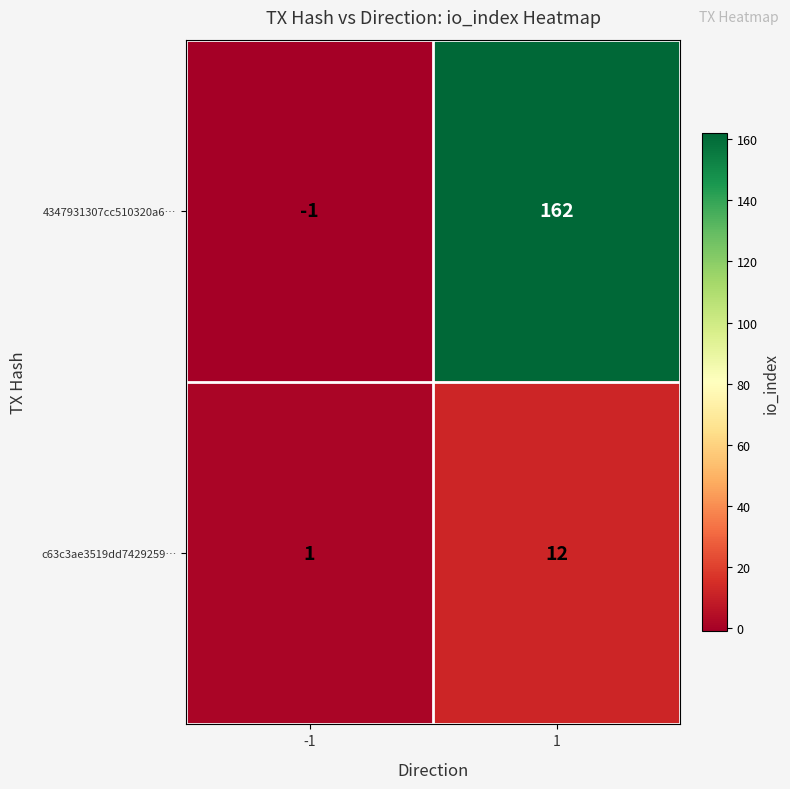

What is the maximum value for 4347931307cc510320a6…?

162